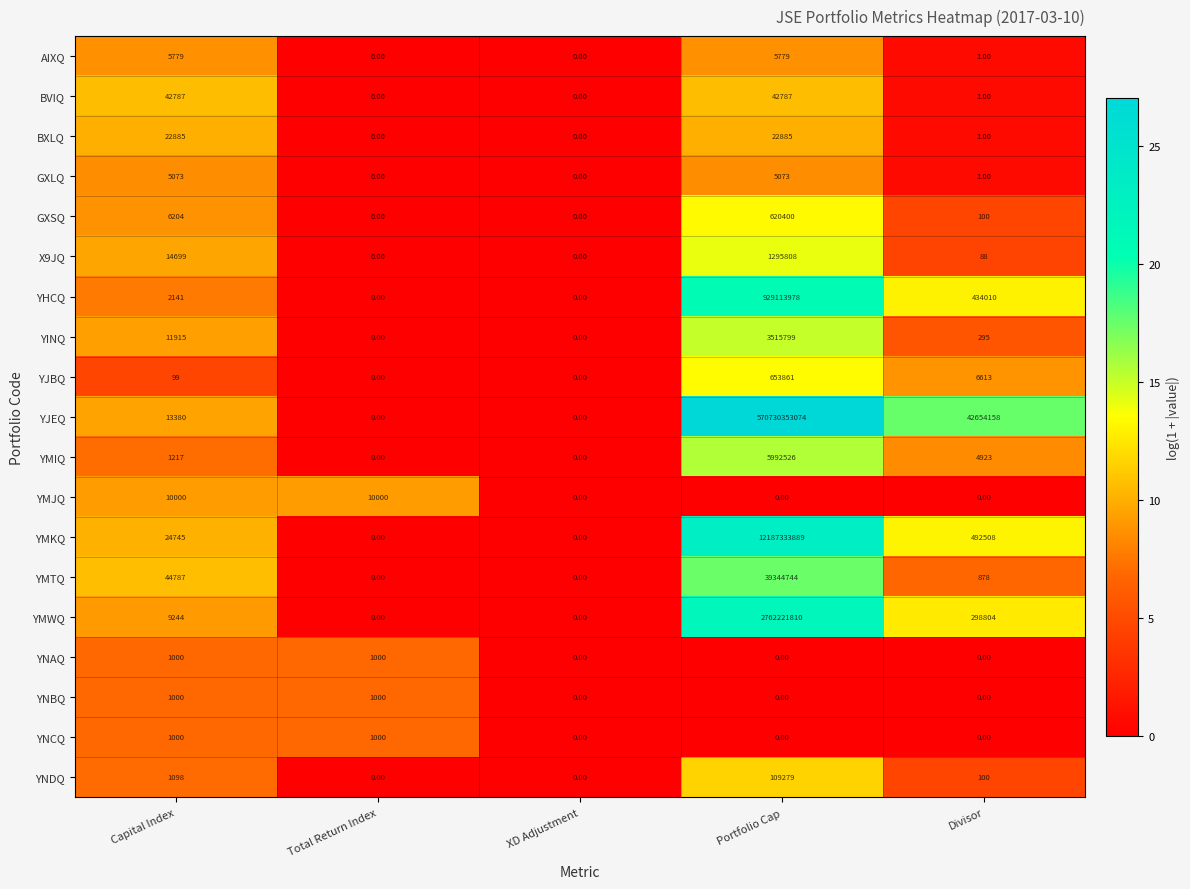

At which label does YJEQ first exceed 13380?

Portfolio Cap